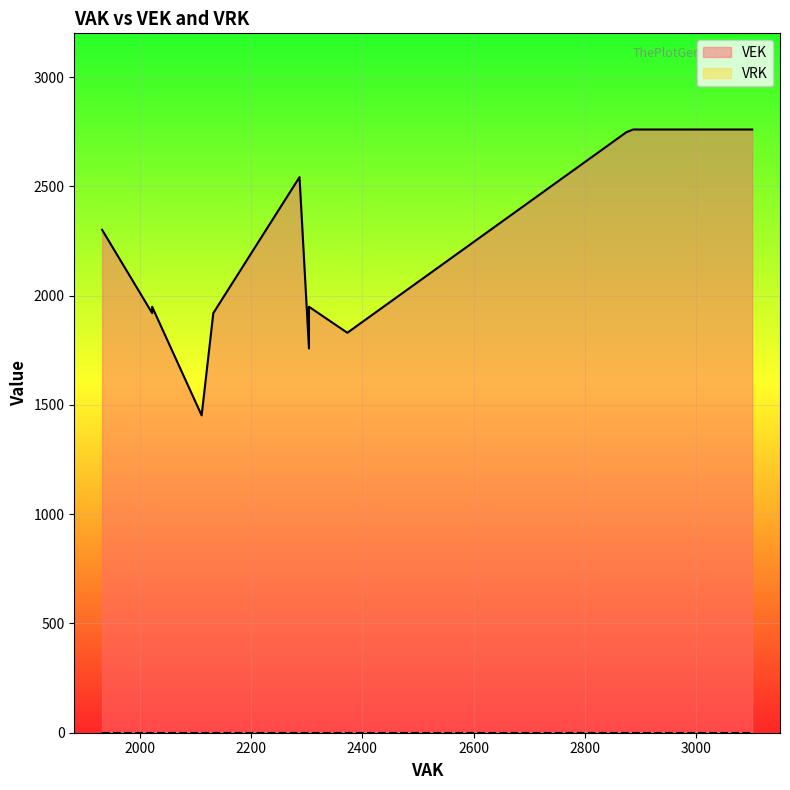

What is the maximum value for VEK?

2760